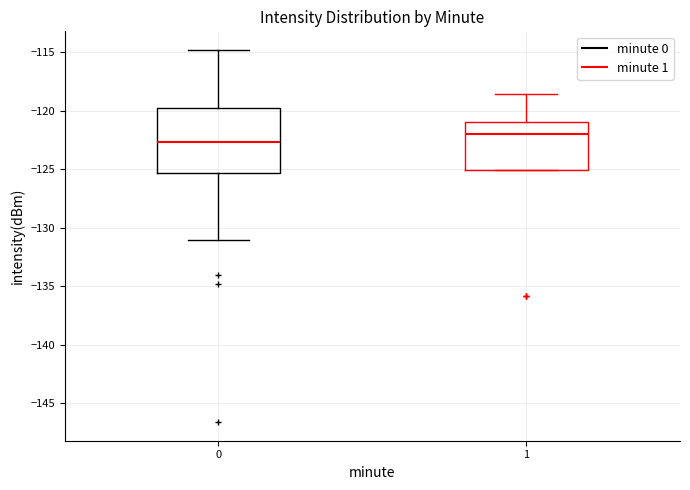

Where is the upper edge of the box at x = 0 on the y-axis? The values are not printed on the chart, so give them approximately, as read against the axis.

-120.0